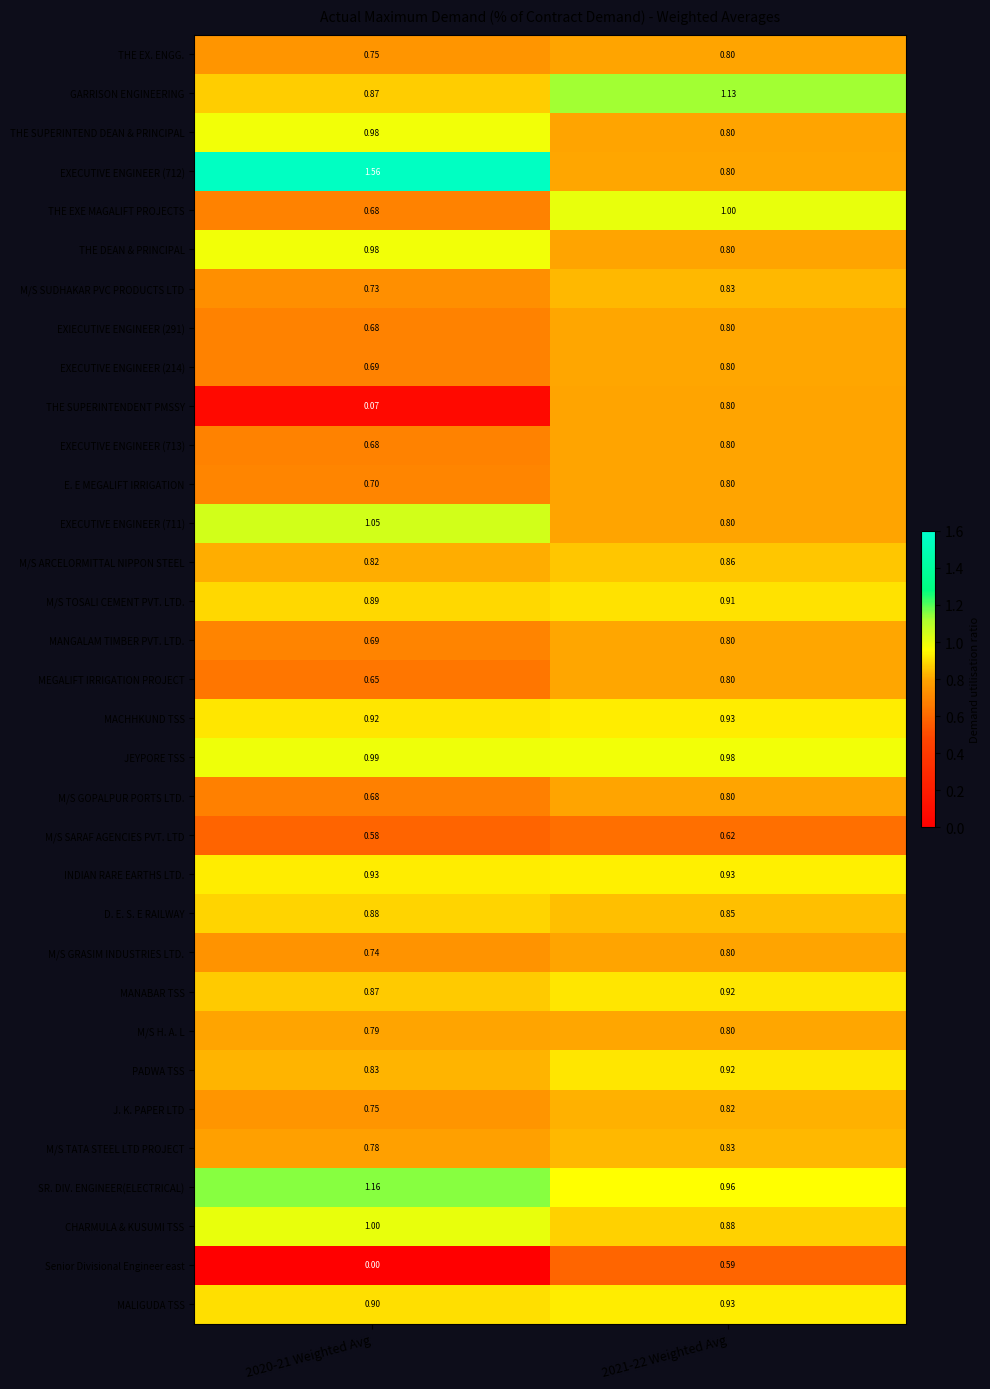

Is the value of THE SUPERINTEND DEAN & PRINCIPAL at 2021-22 Weighted Avg greater than the value of INDIAN RARE EARTHS LTD. at 2020-21 Weighted Avg?

No